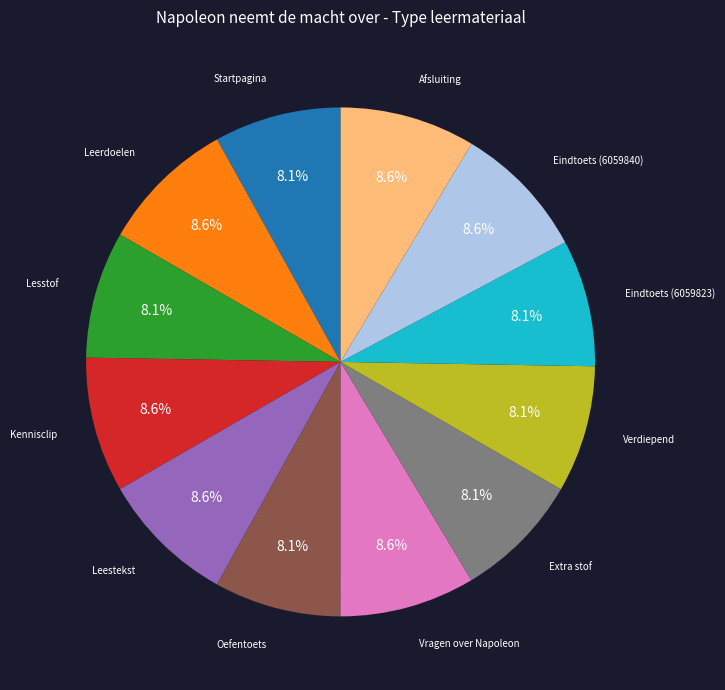

Is there any slice that represents more than half of the pie?

No